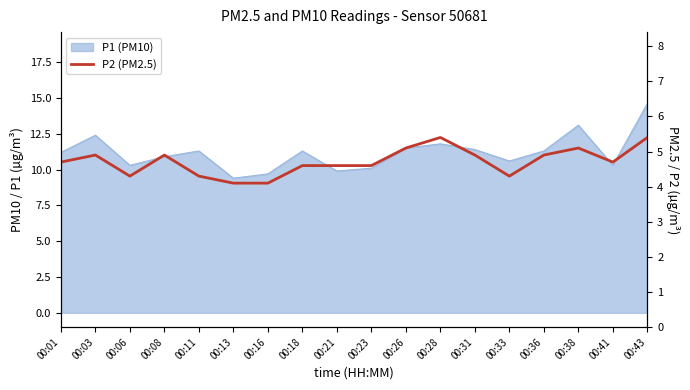

Reading right to left, what are all the values shown in this chart?

00:43=5.4	00:41=4.7	00:38=5.1	00:36=4.9	00:33=4.3	00:31=4.9	00:28=5.4	00:26=5.1	00:23=4.6	00:21=4.6	00:18=4.6	00:16=4.1	00:13=4.1	00:11=4.3	00:08=4.9	00:06=4.3	00:03=4.9	00:01=4.7